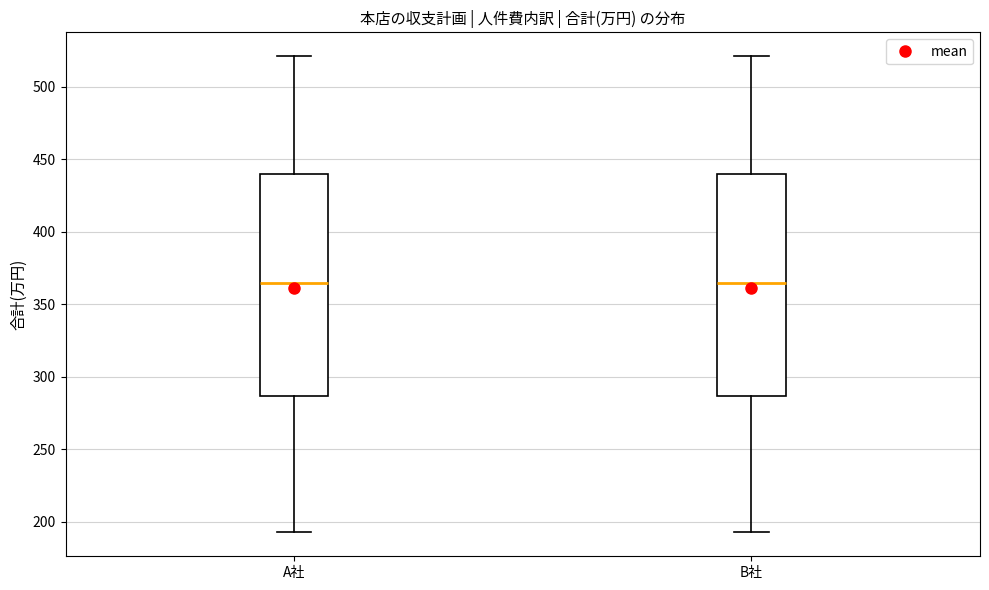

Where does the upper whisker of the box for A社 end on the y-axis? The values are not printed on the chart, so give them approximately, as read against the axis.

520